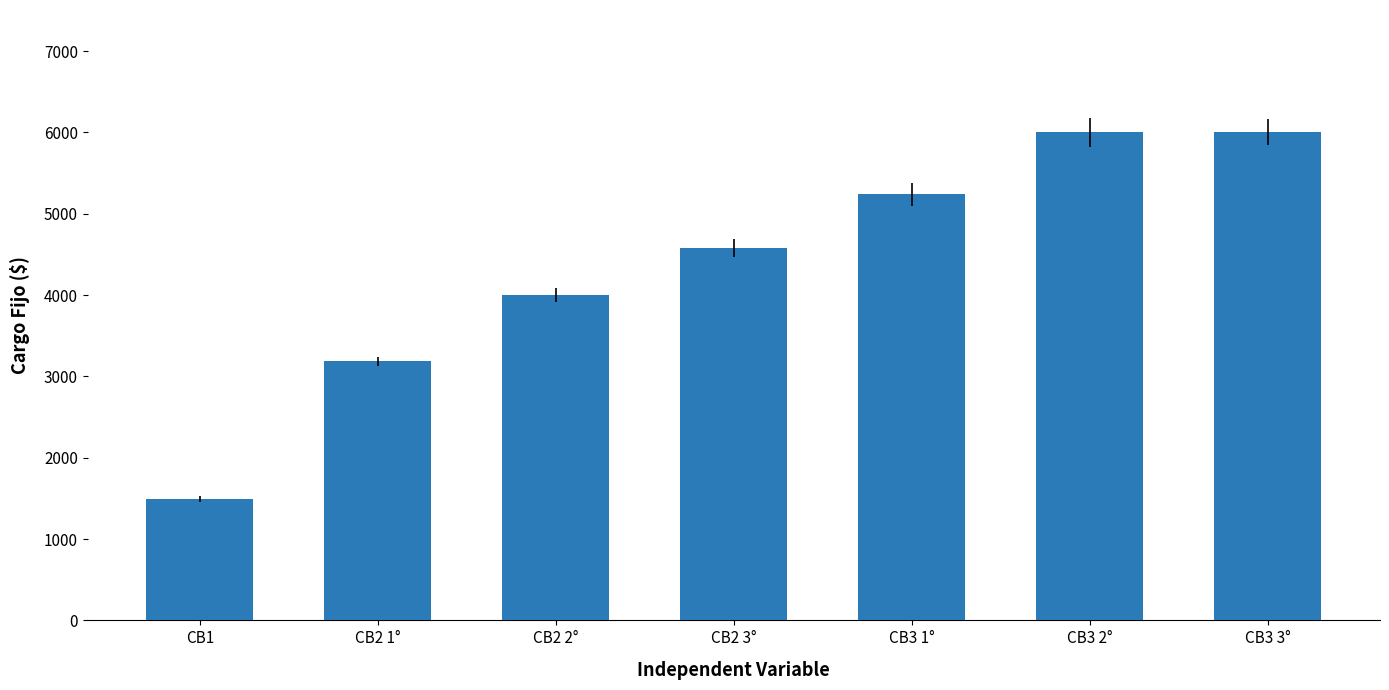

Are the bars horizontal?

No